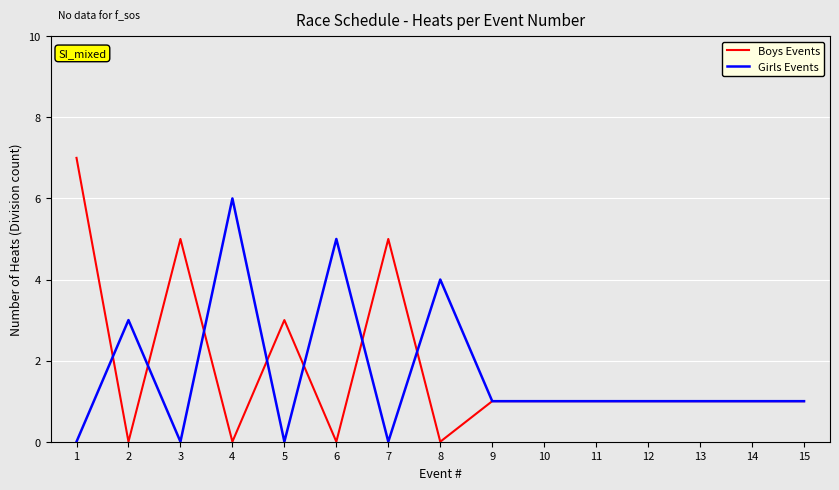

What is the total value across all series at 2?

3